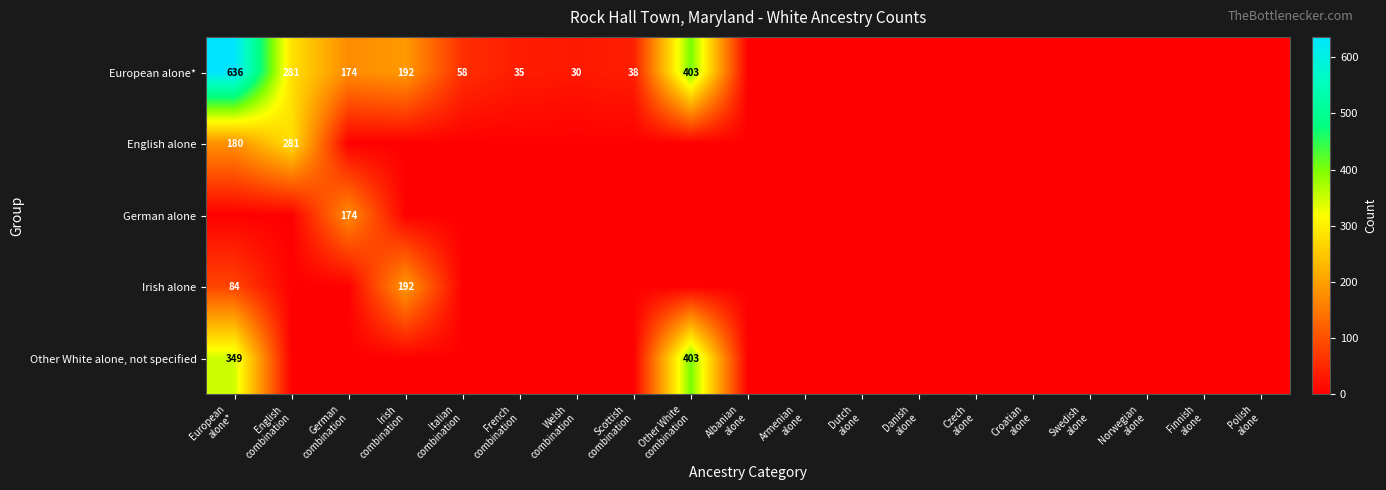

Which series changed the most between Scottish combination and Albanian alone?

European alone*